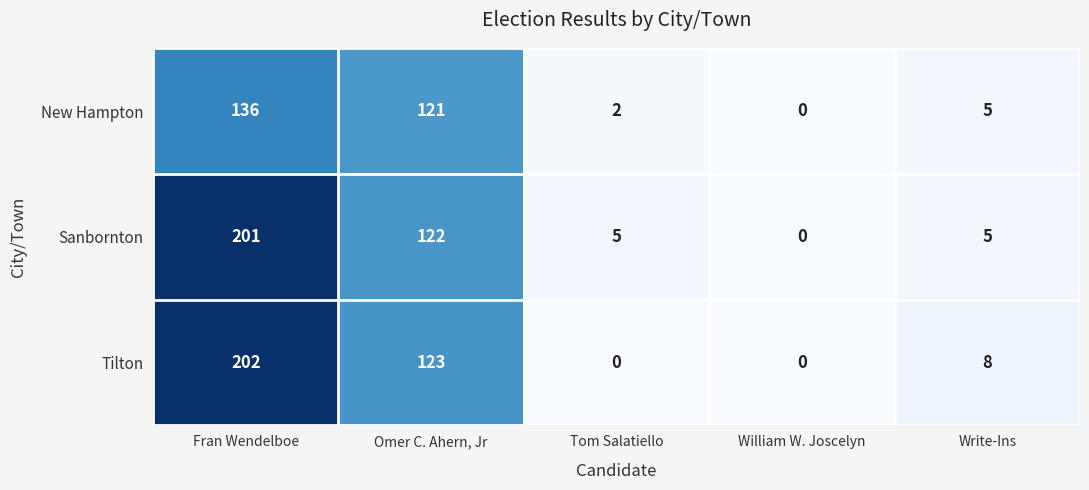

Reading left to right, extract all data points from this chart.

New Hampton: 136	121	2	0	5
Sanbornton: 201	122	5	0	5
Tilton: 202	123	0	0	8